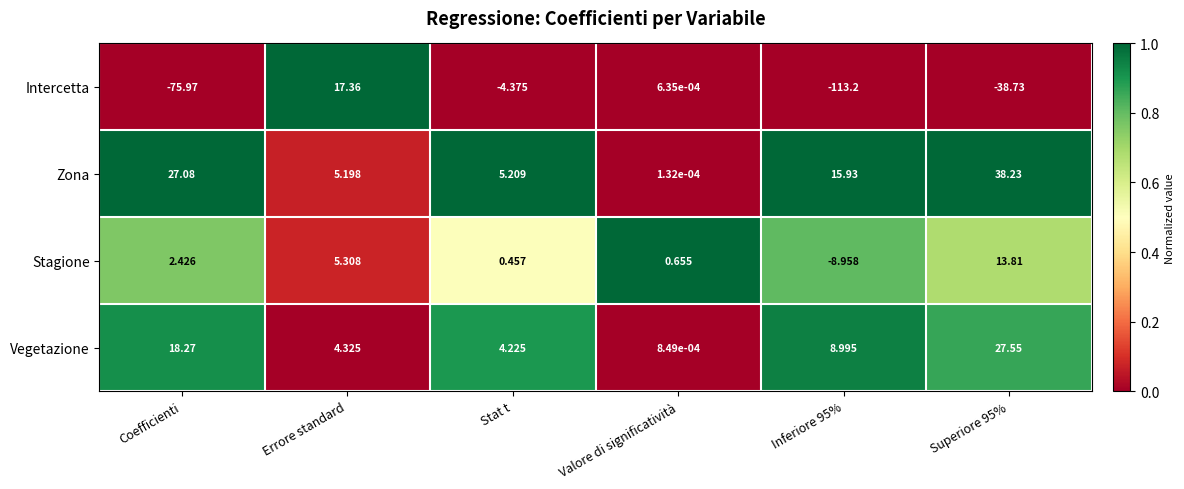

Is the value of Intercetta at Valore di significatività greater than the value of Vegetazione at Stat t?

No